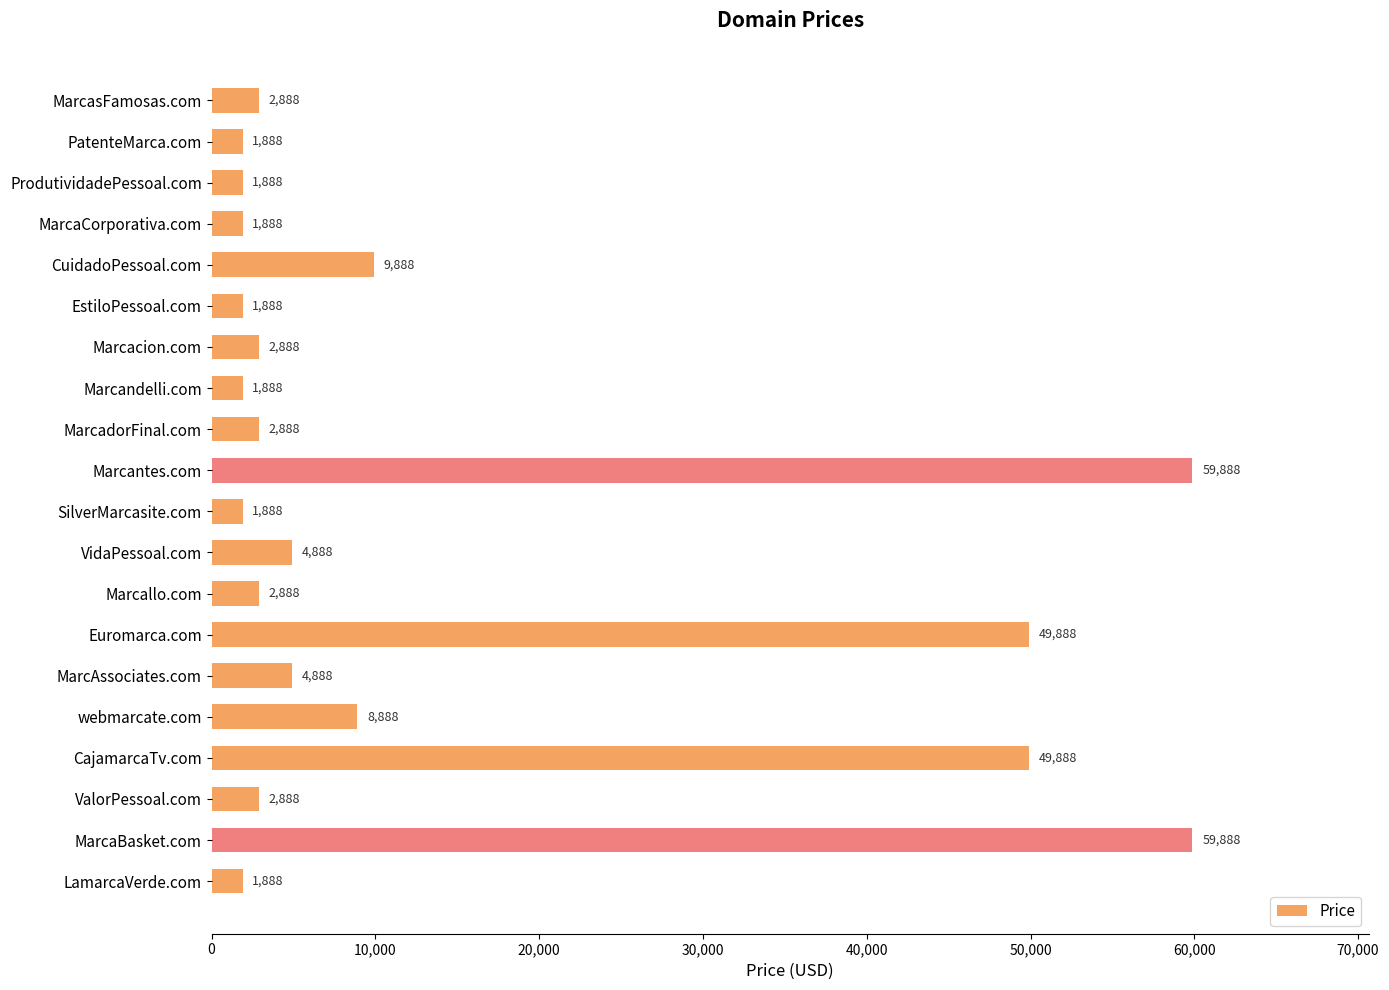

How many data points does each series have?

20